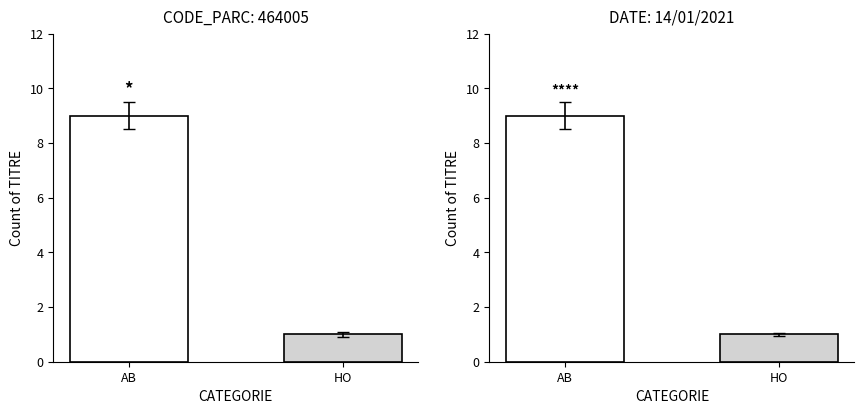

Are the bars grouped side by side (vs. stacked)?

Yes